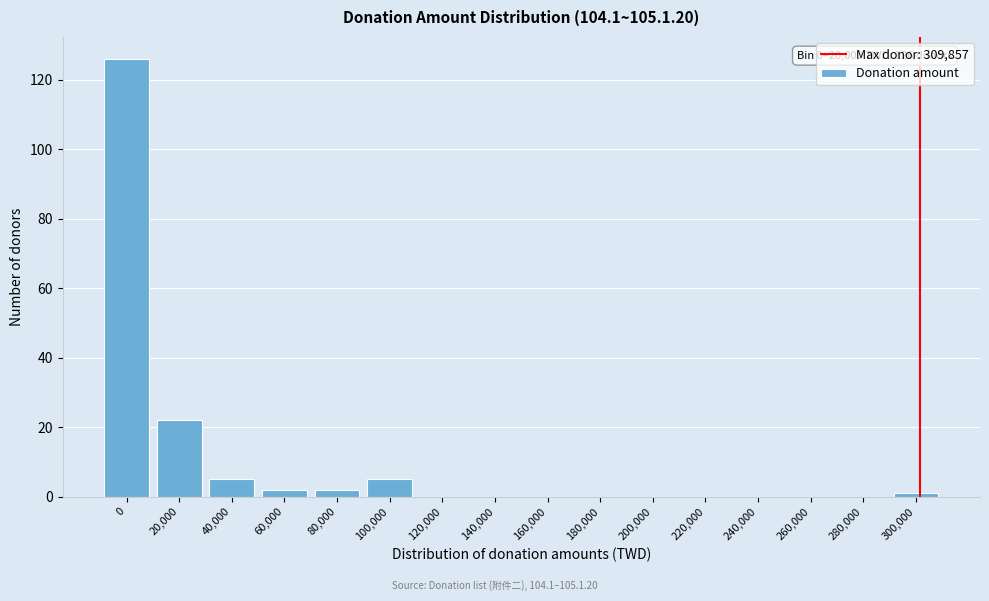

Reading right to left, list all the values displayed in this chart.

300,000=1	280,000=0	260,000=0	240,000=0	220,000=0	200,000=0	180,000=0	160,000=0	140,000=0	120,000=0	100,000=5	80,000=2	60,000=2	40,000=5	20,000=22	0=126